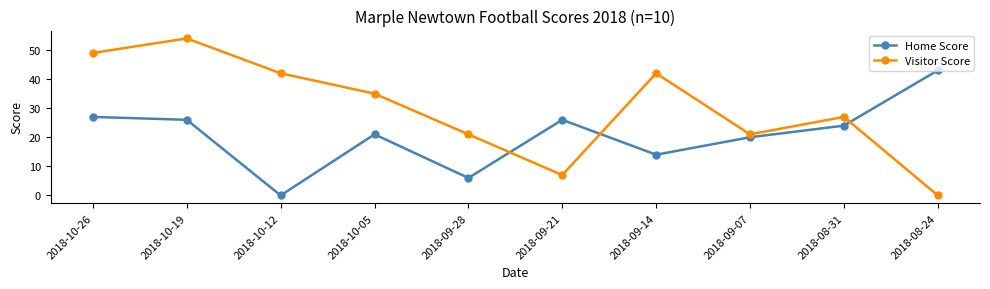

Between 2018-10-12 and 2018-09-28, which series saw the biggest shift?

Visitor Score